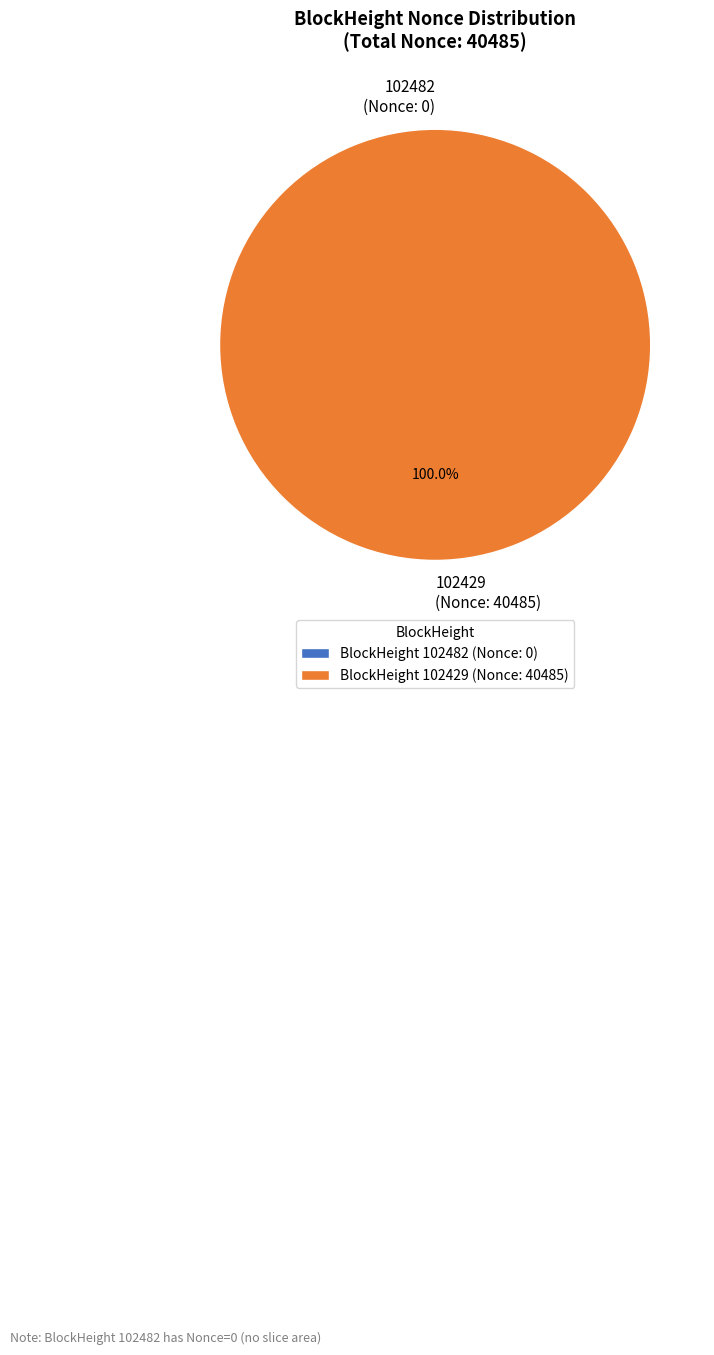

Combined, do 102482 (Nonce: 0) and 102429 (Nonce: 40485) account for over 50%?

Yes